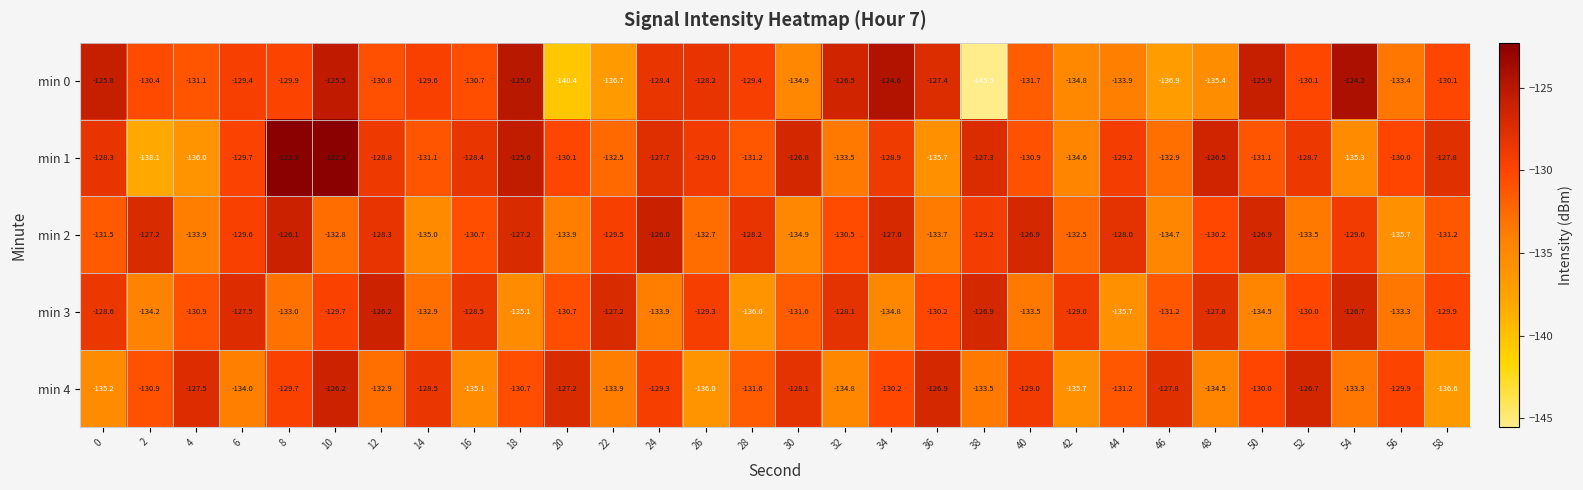

At which label does min 2 reach its peak?

24